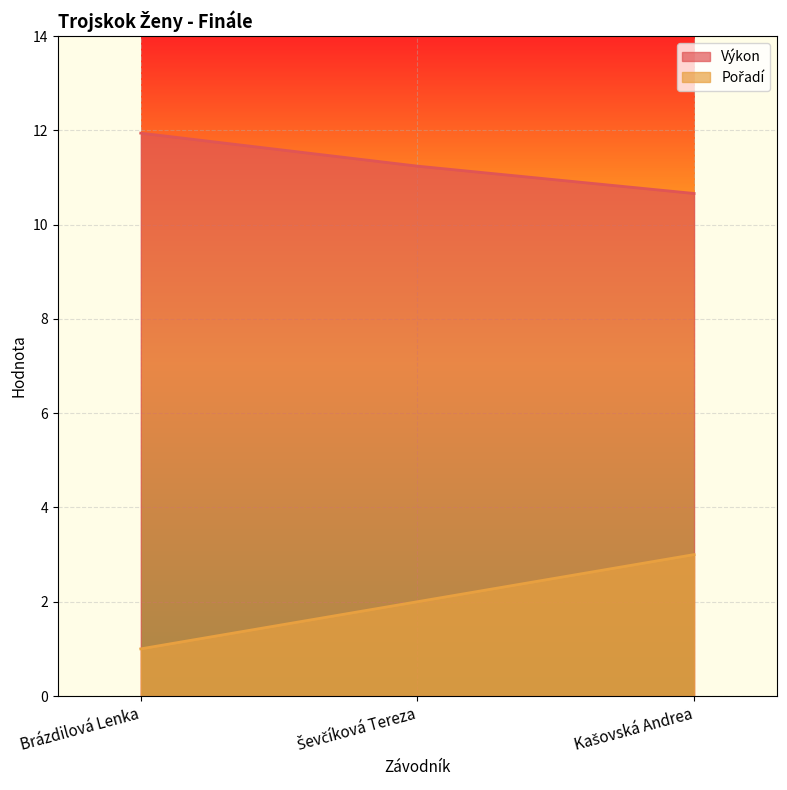

What is the label of the 1st point from the right?

Kašovská Andrea